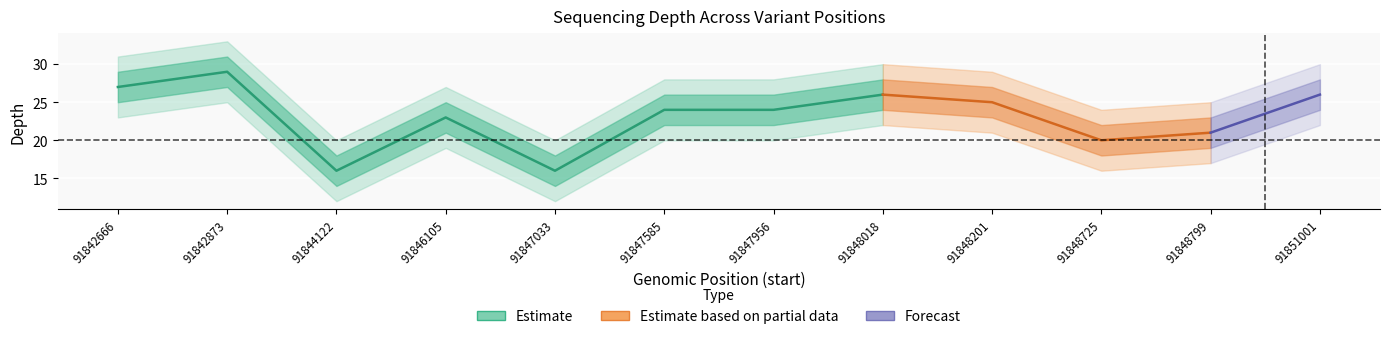

Which category has the highest value in the depth_outer_lower series?

91842873